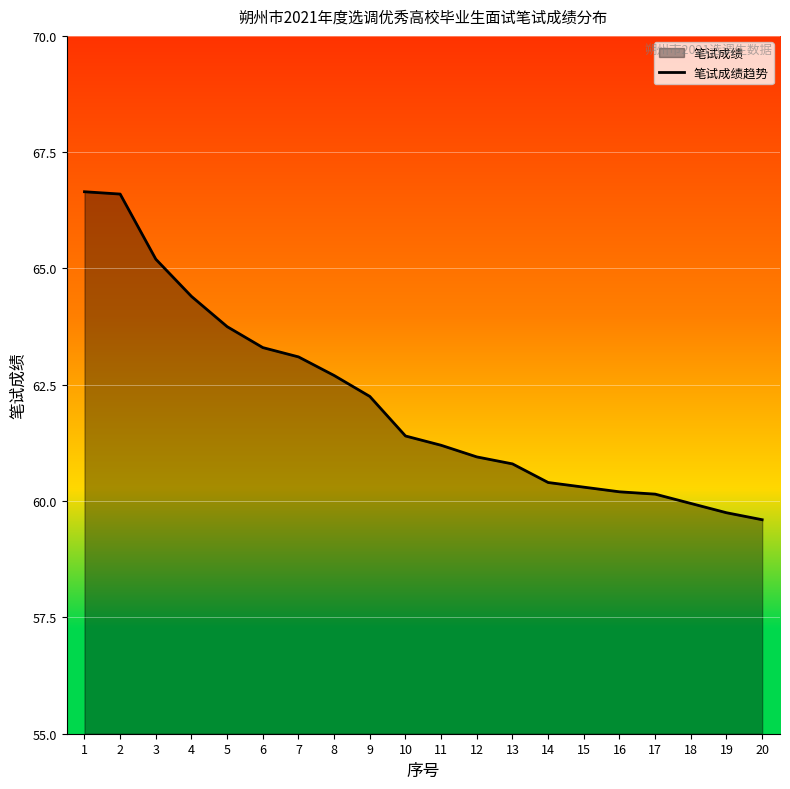

What is the value of the 10th point from the left?

61.4